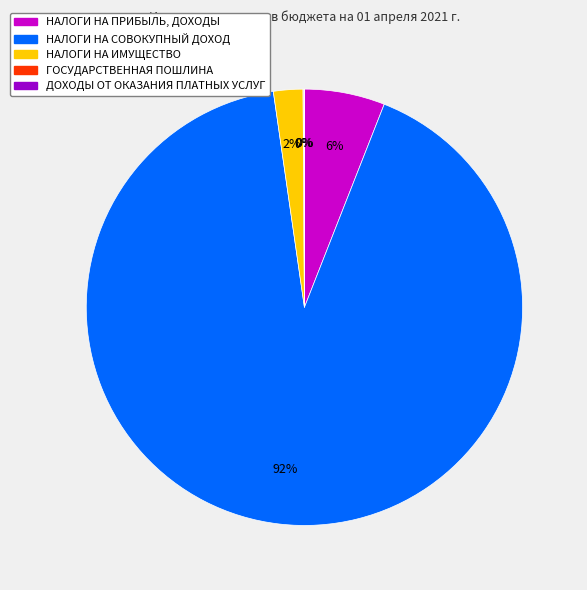

Is it true that НАЛОГИ НА СОВОКУПНЫЙ ДОХОД is 82% of the pie?

False